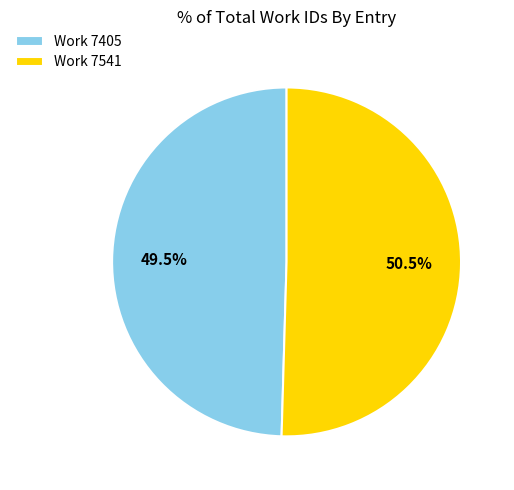

To the nearest percent, what is the combined percentage of Work 7405 and Work 7541?

100%